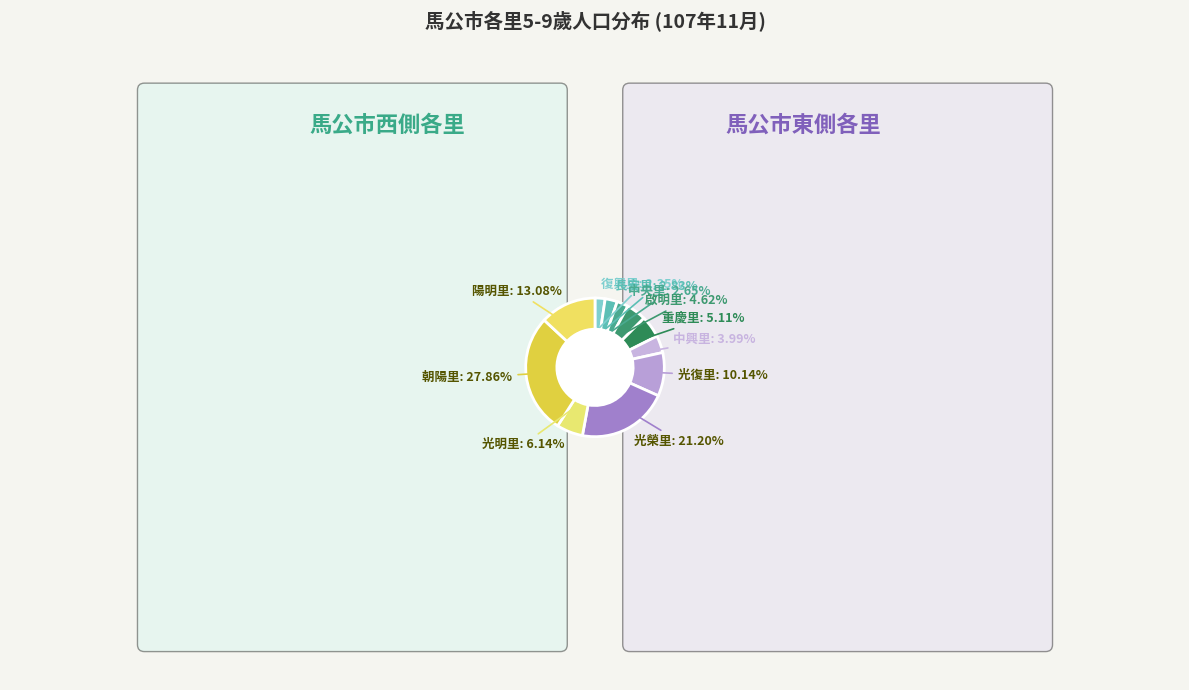

True or false: 啟明里 accounts for 5% of the total.

True